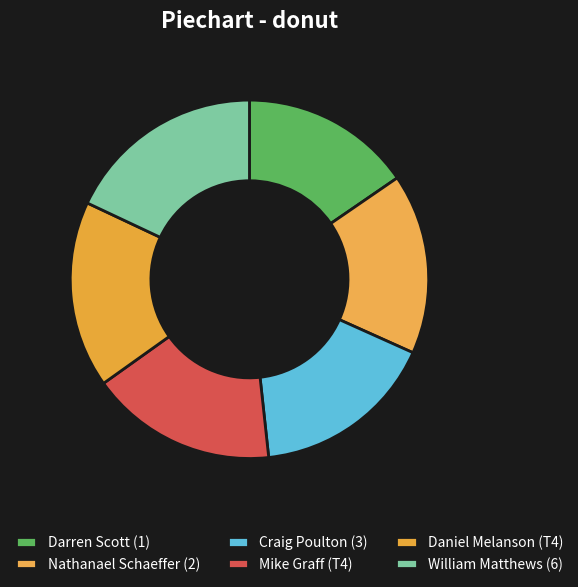

Is the sum of Mike Graff (T4) and Darren Scott (1) greater than half?

No